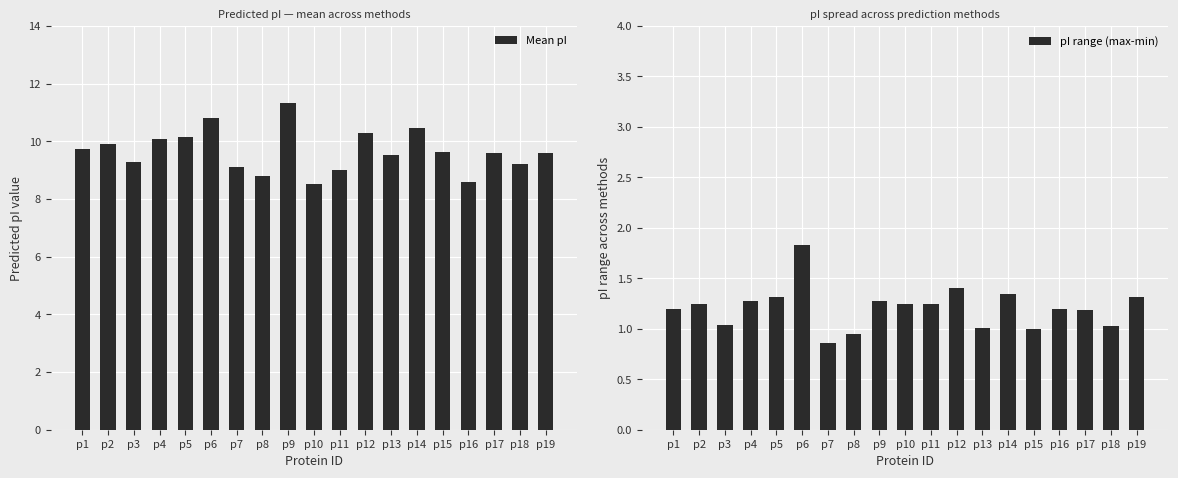

True or false: pI range (max-min) has a value of 1.2 at p17.

True